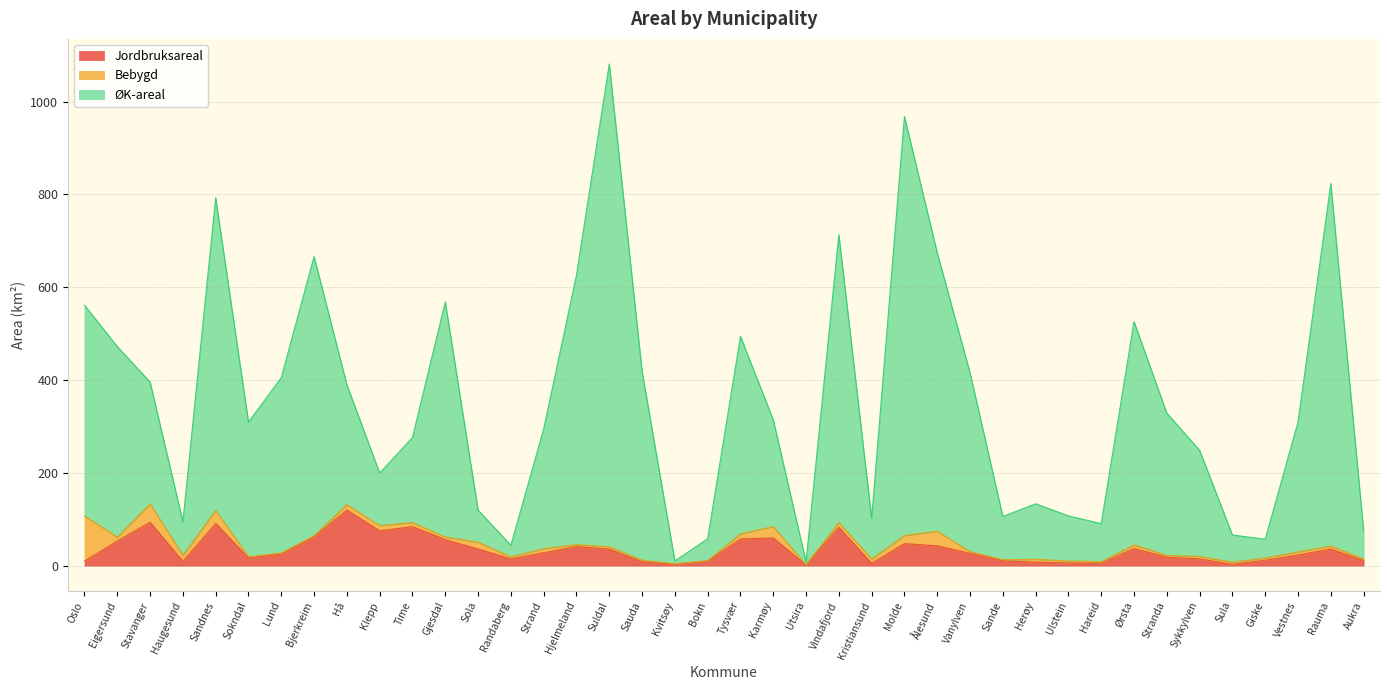

Which label corresponds to the largest value in the chart?

Suldal